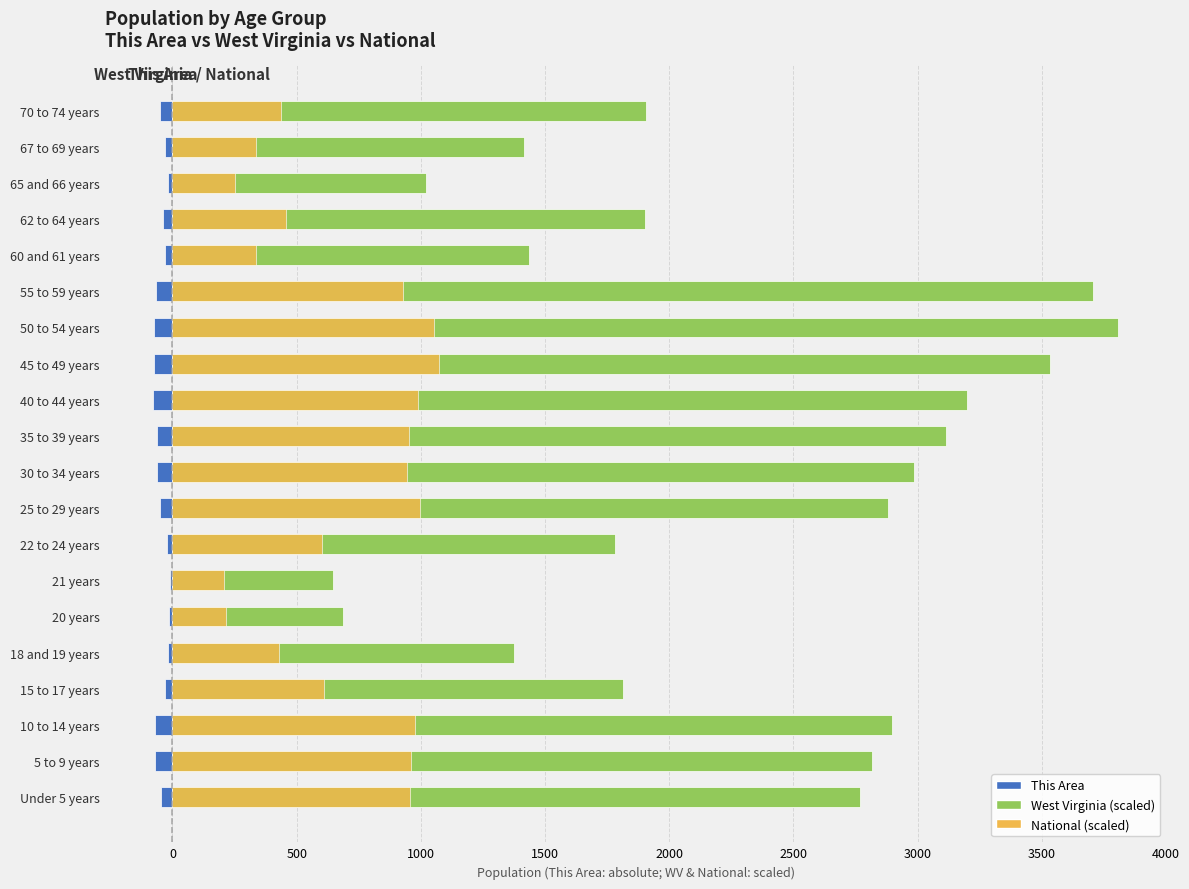

Rank the series by their maximum value, from lowest to highest.

This Area, National (scaled), West Virginia (scaled)